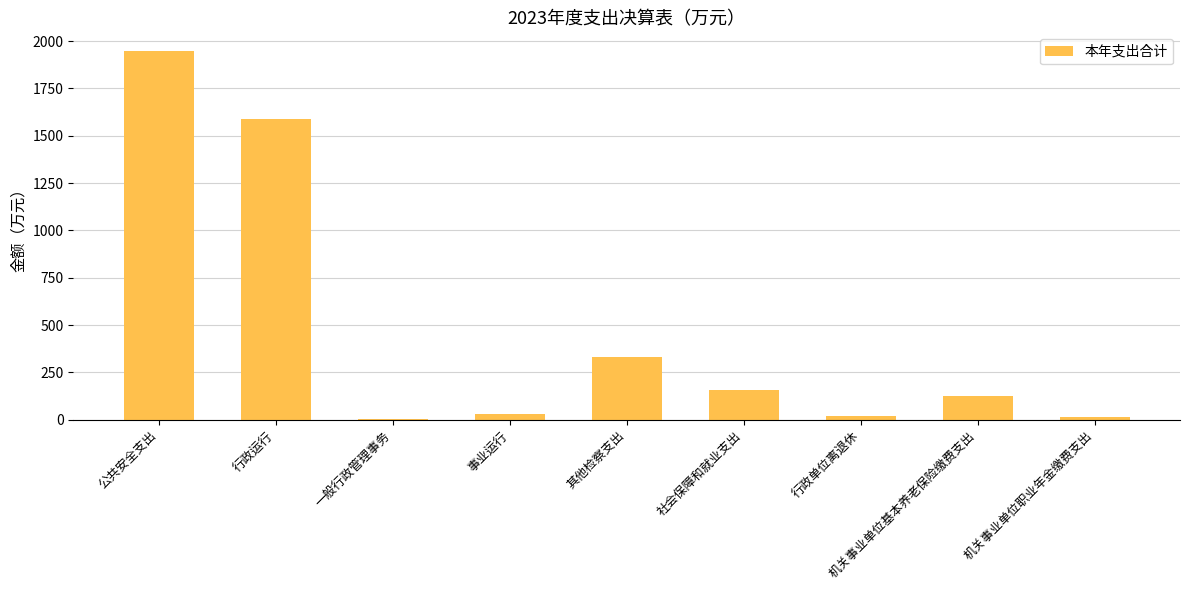

What is the sum of all values?

4214.5